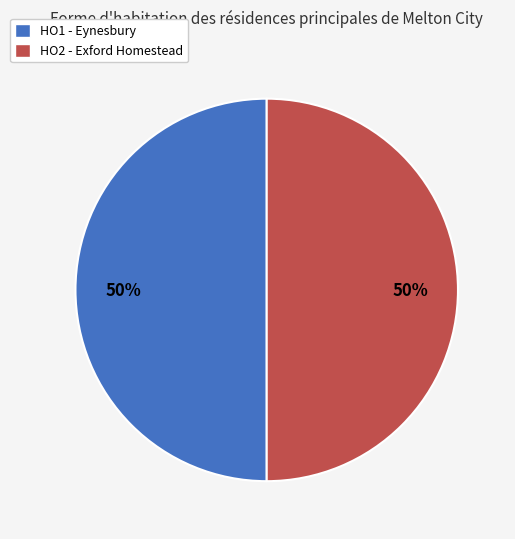

To the nearest percent, what is the average slice percentage?

50%